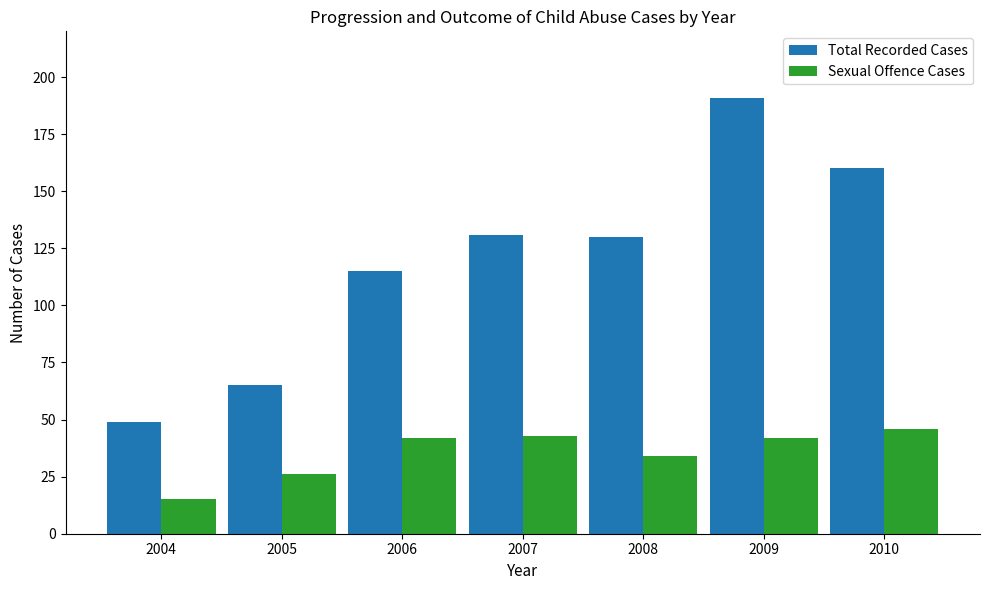

What is the sum of all Sexual Offence Cases values?

248